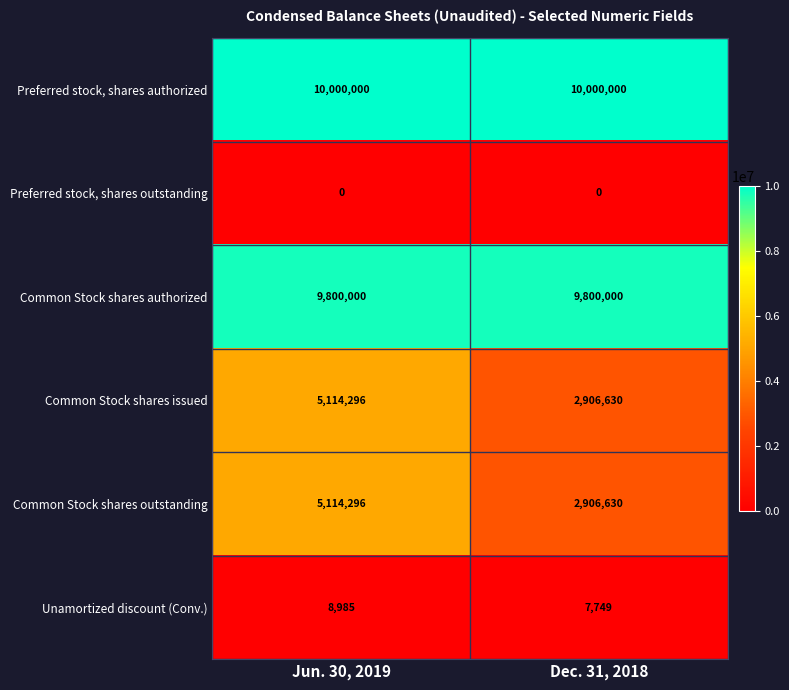

Reading right to left, list all the values displayed in this chart.

Preferred stock, shares authorized: Dec. 31, 2018=10000000	Jun. 30, 2019=10000000
Preferred stock, shares outstanding: Dec. 31, 2018=0	Jun. 30, 2019=0
Common Stock shares authorized: Dec. 31, 2018=9800000	Jun. 30, 2019=9800000
Common Stock shares issued: Dec. 31, 2018=2906630	Jun. 30, 2019=5114296
Common Stock shares outstanding: Dec. 31, 2018=2906630	Jun. 30, 2019=5114296
Unamortized discount (Conv.): Dec. 31, 2018=7749	Jun. 30, 2019=8985